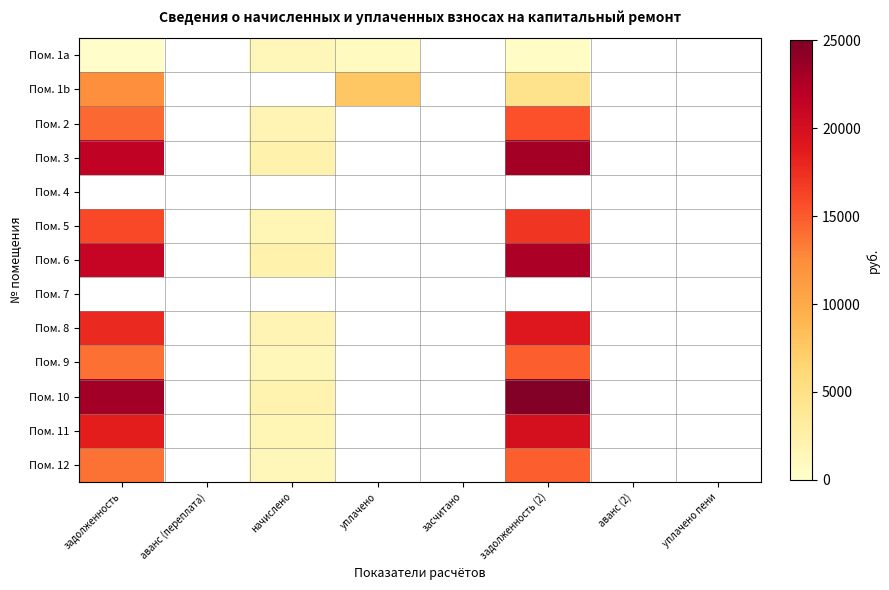

Which label corresponds to the smallest value in the chart?

аванс (переплата)